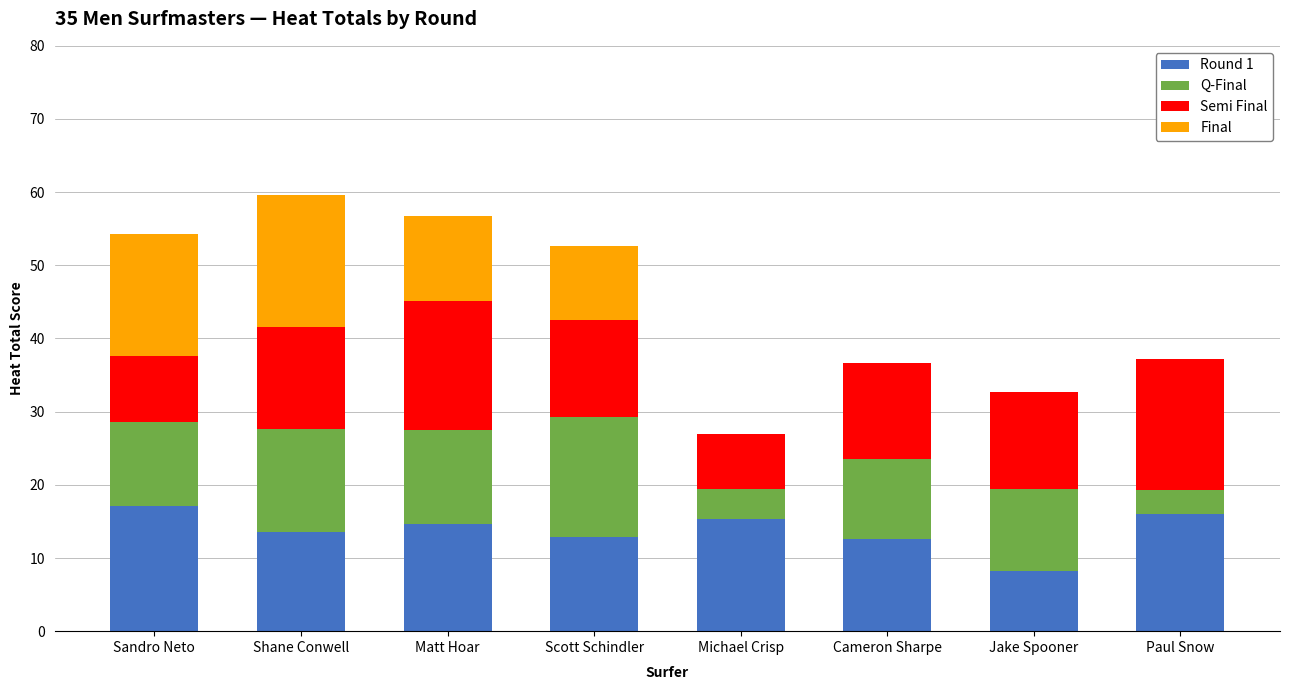

What is the total value across all series at Matt Hoar?

56.7